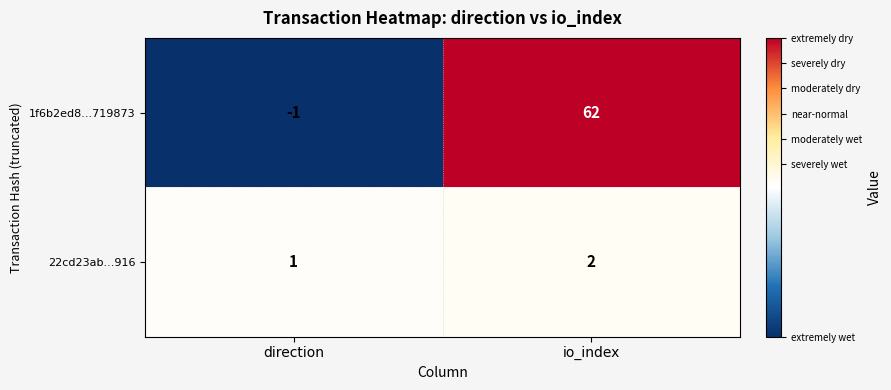

The value of 1f6b2ed8...719873 at direction is -1. True or false?

True